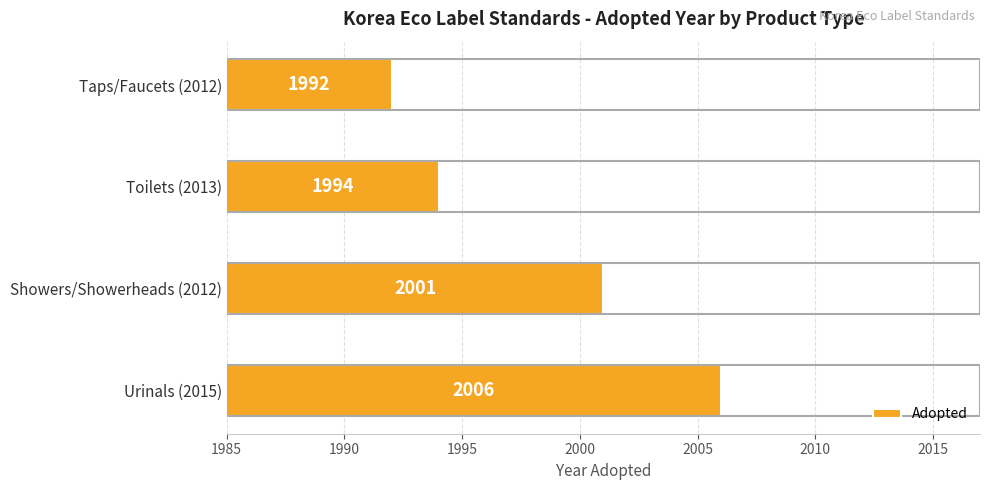

Does the chart contain stacked bars?

No